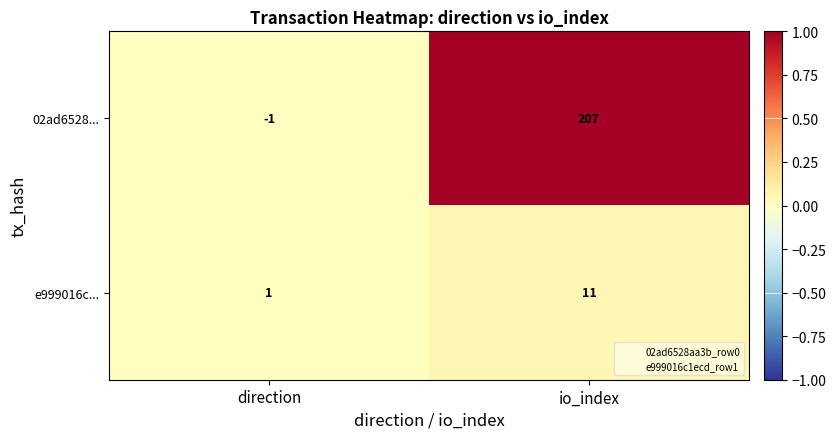

What is the sum of the 02ad6528... values at direction and io_index?

206